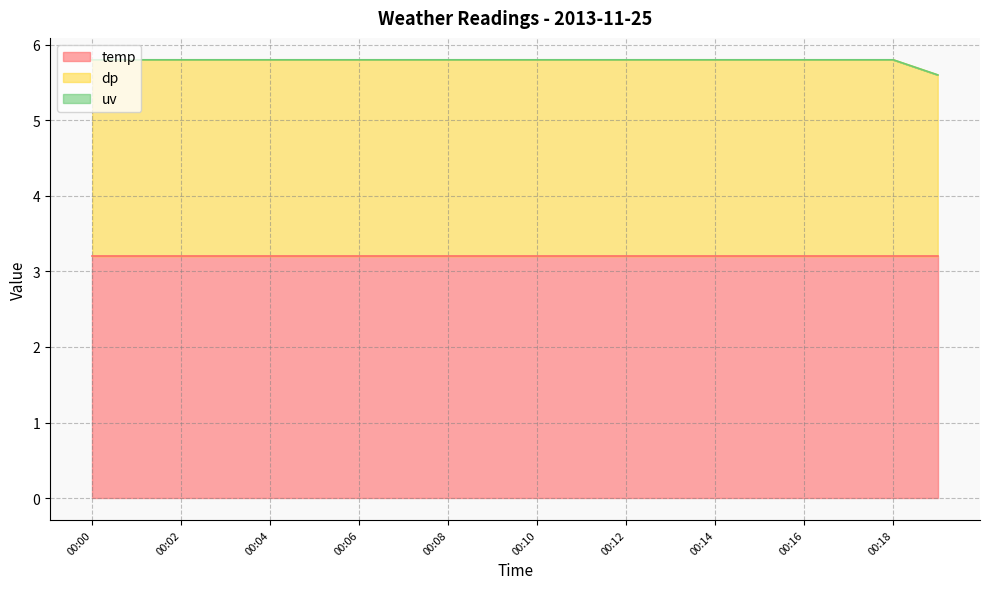

Which series has the largest range (max minus min)?

dp